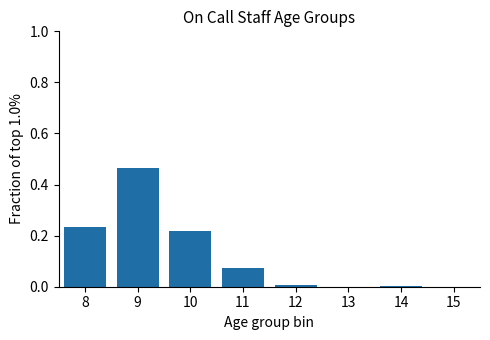

True or false: the data shows 0.0 at 15.

True